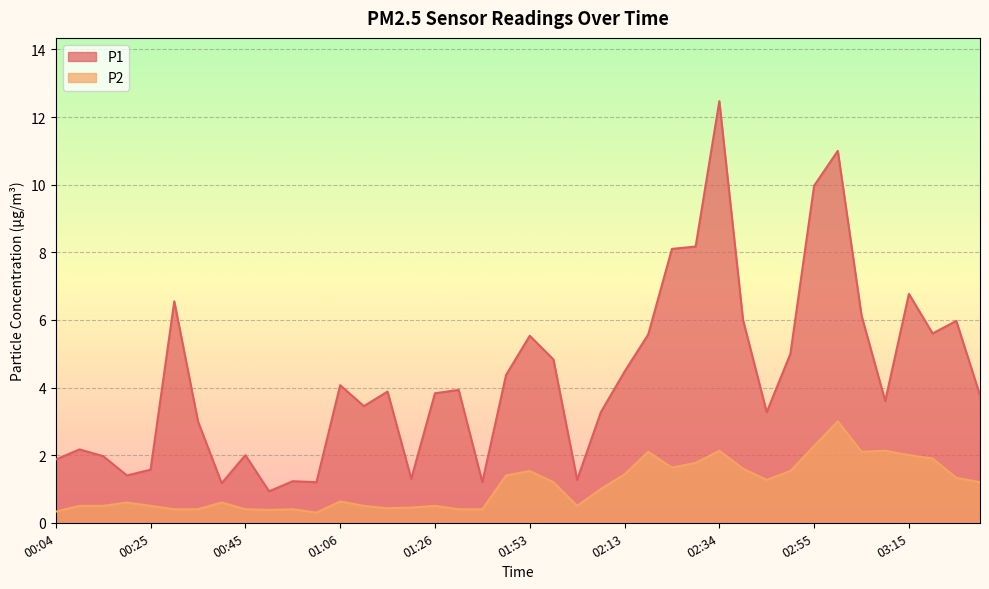

How many series are shown in this chart?

2